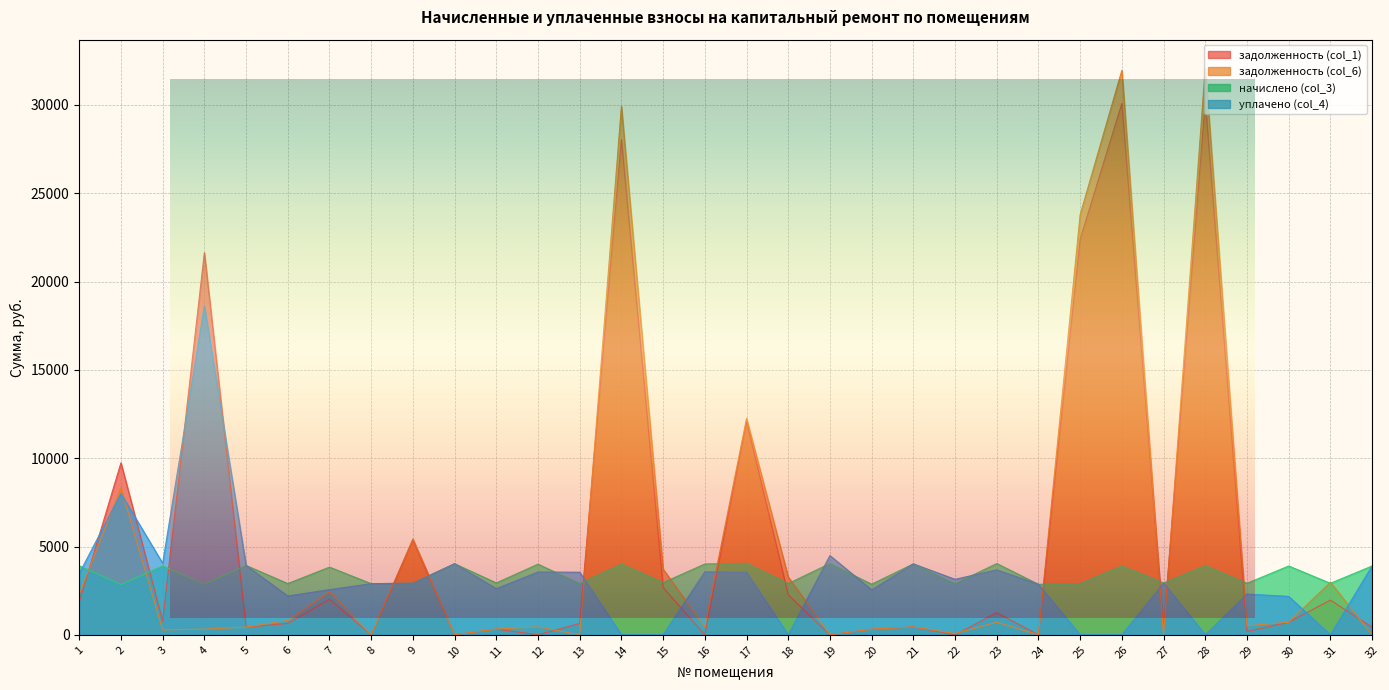

Count the number of data series in this chart.

4